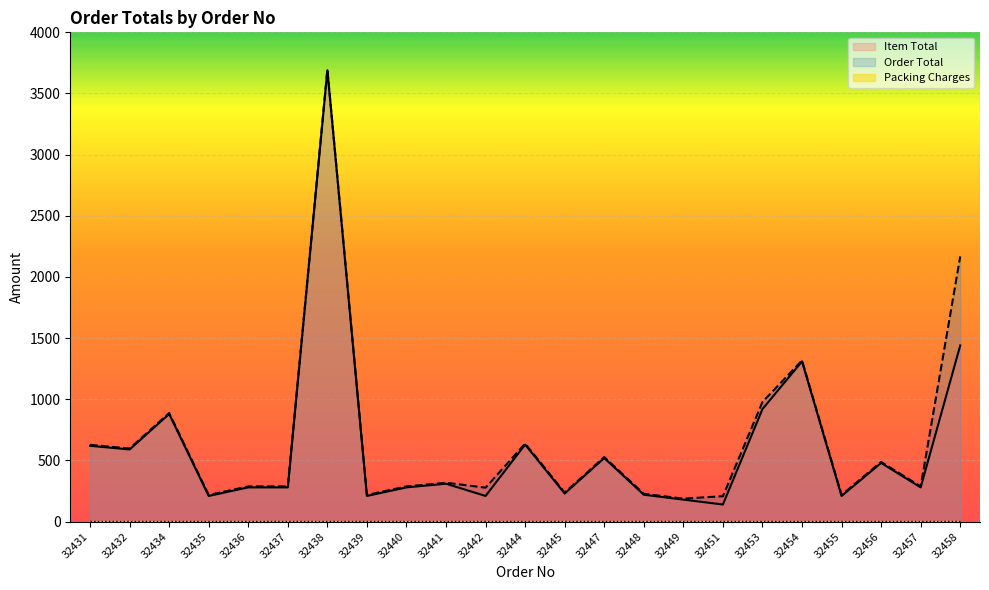

True or false: Order Total and Item Total intersect in this chart.

False